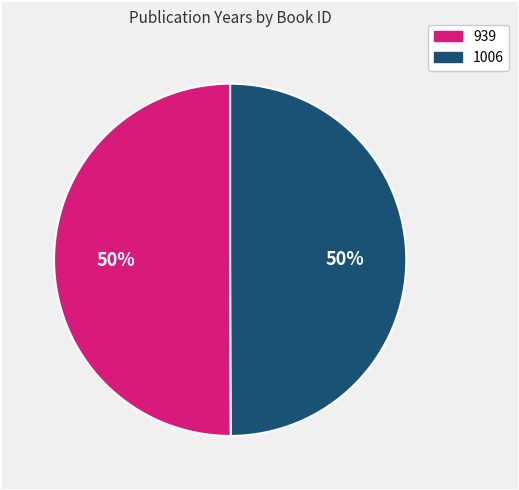

Count the number of slices in the pie.

2